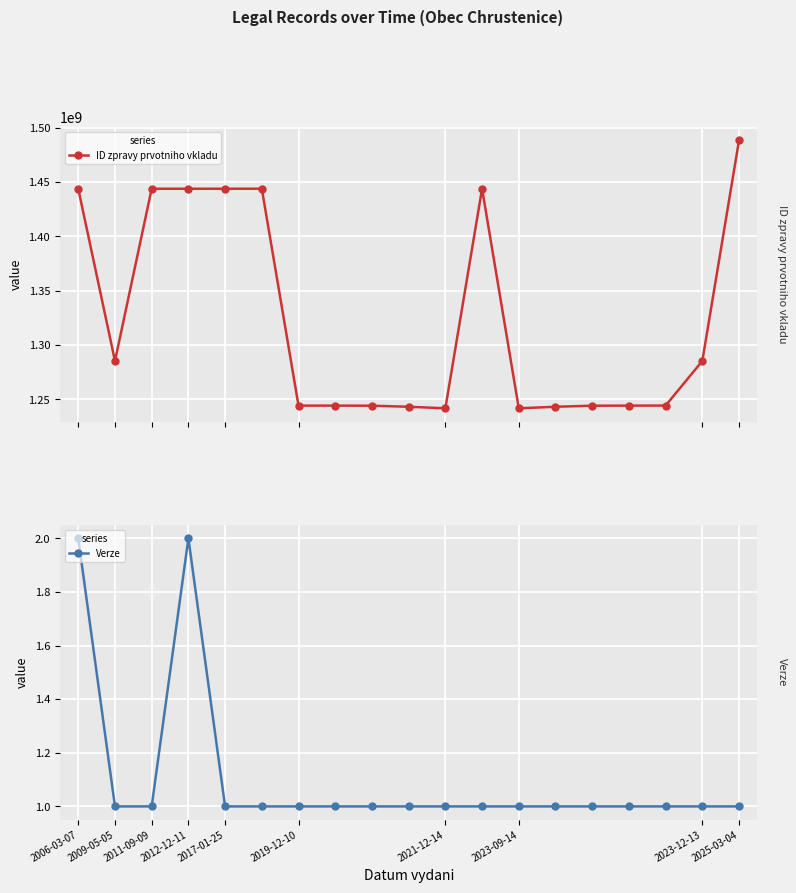

List the series in order of their peak value, highest first.

ID zpravy prvotniho vkladu, Verze